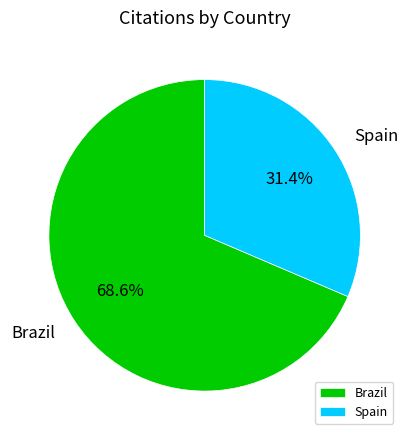

To the nearest percent, what is the difference between the largest and smallest slice percentages?

37%